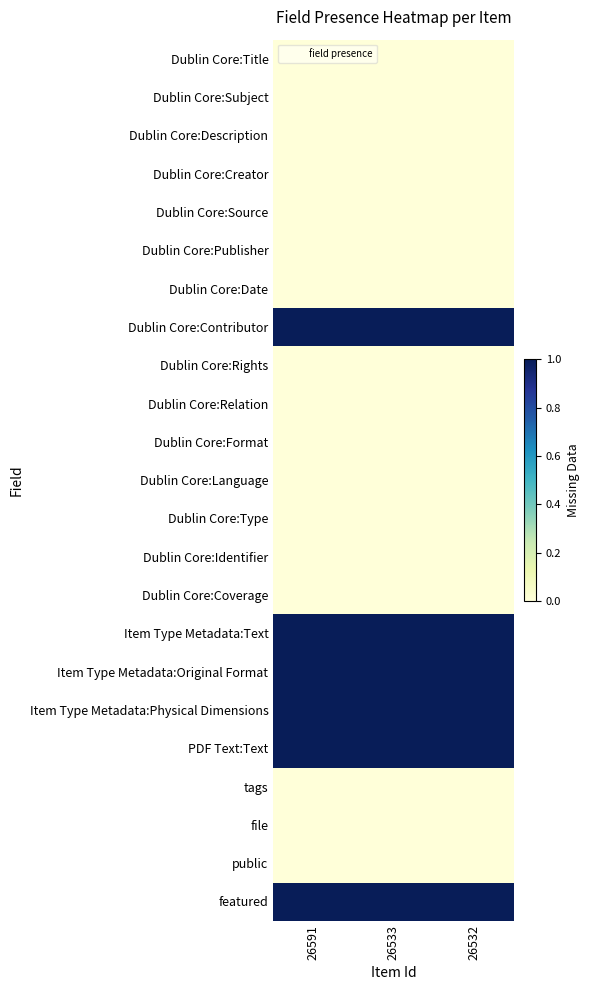

Reading left to right, what are all the values shown in this chart?

Dublin Core:Title: 26591=0	26533=0	26532=0
Dublin Core:Subject: 26591=0	26533=0	26532=0
Dublin Core:Description: 26591=0	26533=0	26532=0
Dublin Core:Creator: 26591=0	26533=0	26532=0
Dublin Core:Source: 26591=0	26533=0	26532=0
Dublin Core:Publisher: 26591=0	26533=0	26532=0
Dublin Core:Date: 26591=0	26533=0	26532=0
Dublin Core:Contributor: 26591=1	26533=1	26532=1
Dublin Core:Rights: 26591=0	26533=0	26532=0
Dublin Core:Relation: 26591=0	26533=0	26532=0
Dublin Core:Format: 26591=0	26533=0	26532=0
Dublin Core:Language: 26591=0	26533=0	26532=0
Dublin Core:Type: 26591=0	26533=0	26532=0
Dublin Core:Identifier: 26591=0	26533=0	26532=0
Dublin Core:Coverage: 26591=0	26533=0	26532=0
Item Type Metadata:Text: 26591=1	26533=1	26532=1
Item Type Metadata:Original Format: 26591=1	26533=1	26532=1
Item Type Metadata:Physical Dimensions: 26591=1	26533=1	26532=1
PDF Text:Text: 26591=1	26533=1	26532=1
tags: 26591=0	26533=0	26532=0
file: 26591=0	26533=0	26532=0
public: 26591=0	26533=0	26532=0
featured: 26591=1	26533=1	26532=1